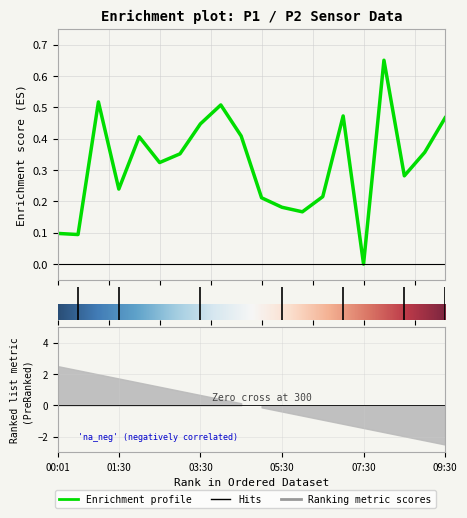

What is the change in value from 05:00 to 08:30?

+0.1